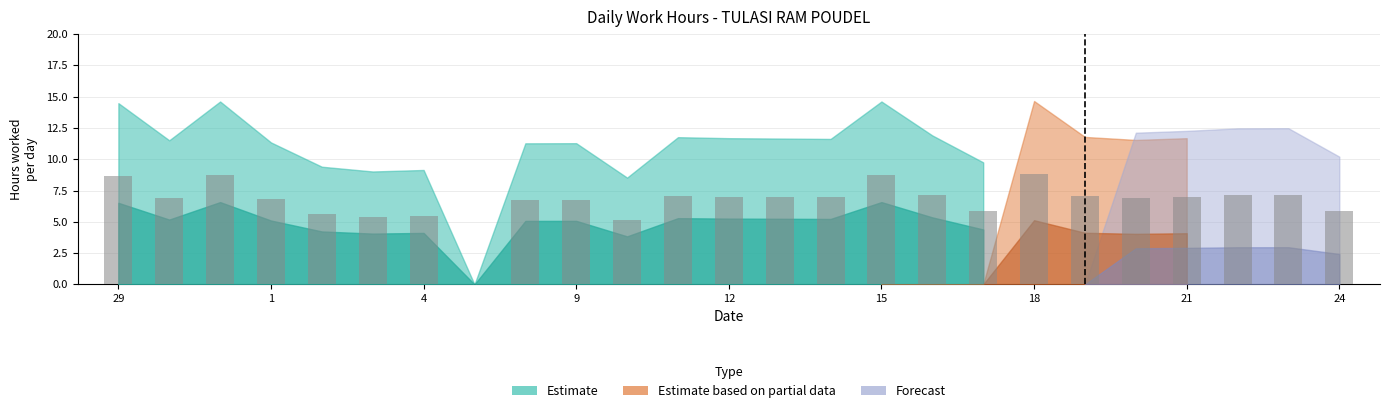

What is the greatest value displayed?

8.8